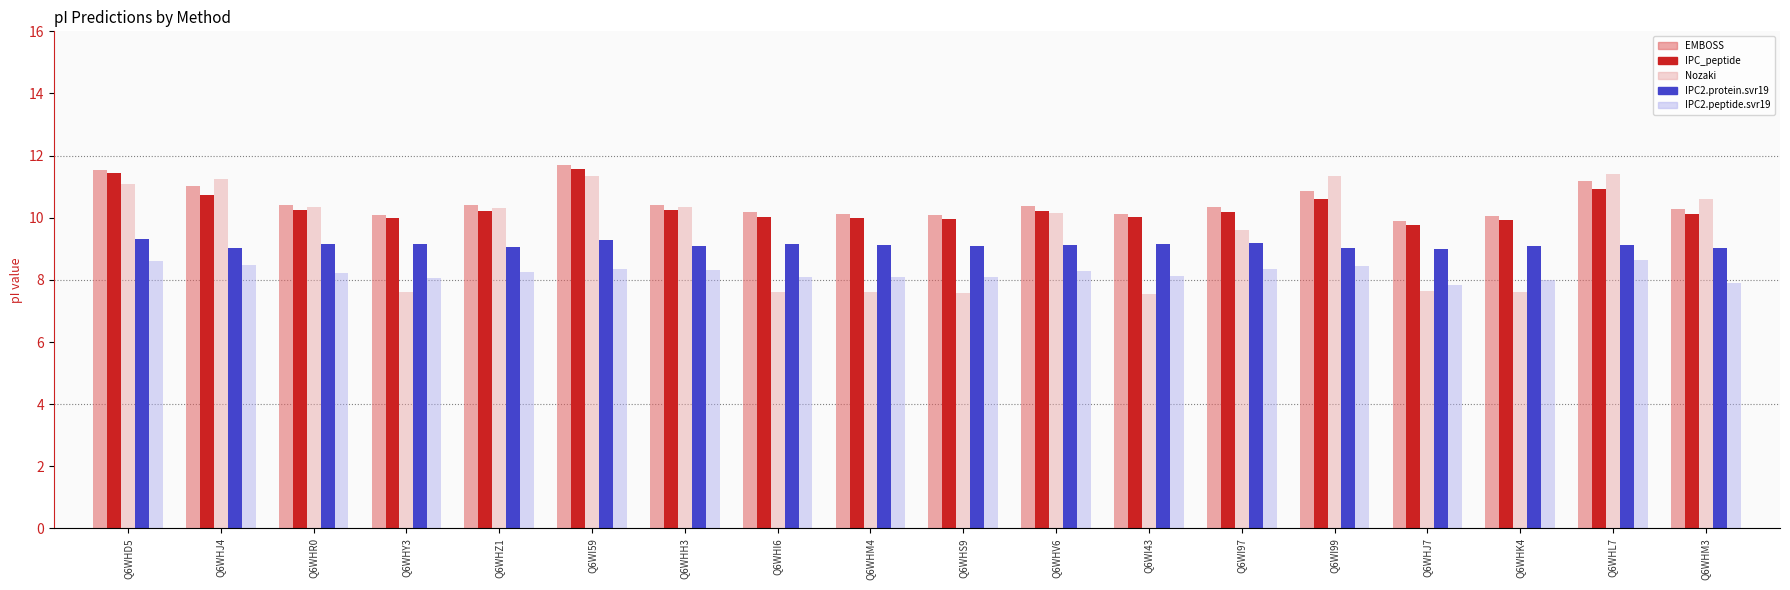

What is the minimum value for Nozaki?

7.6